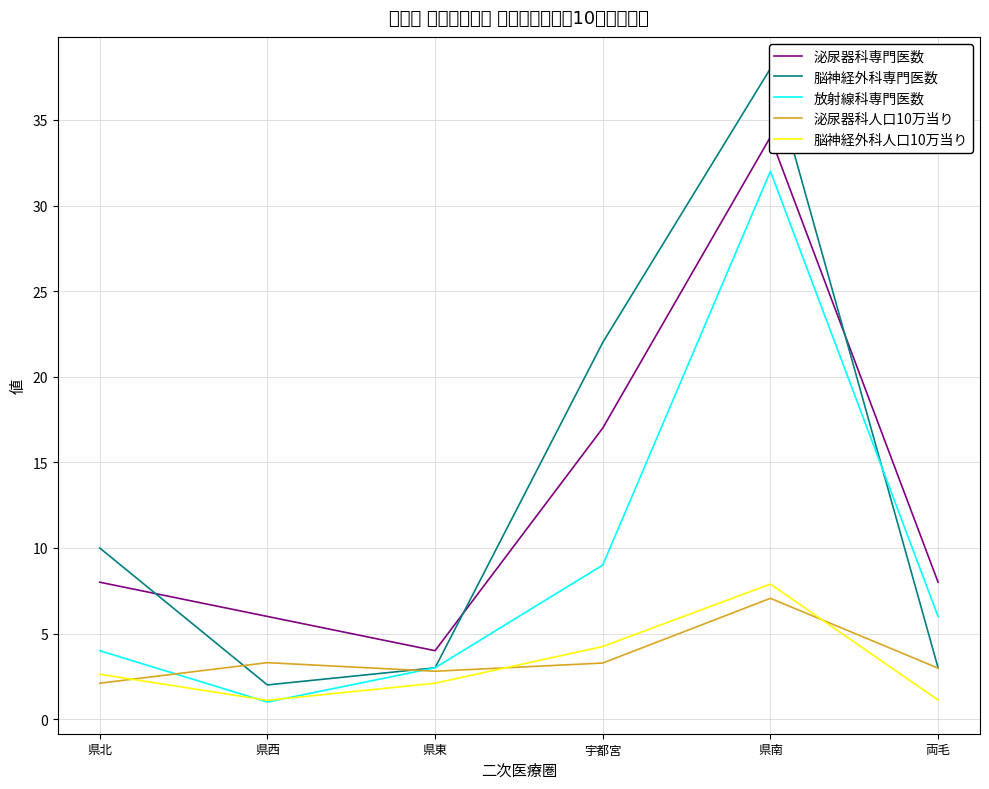

How many lines are shown in the chart?

5